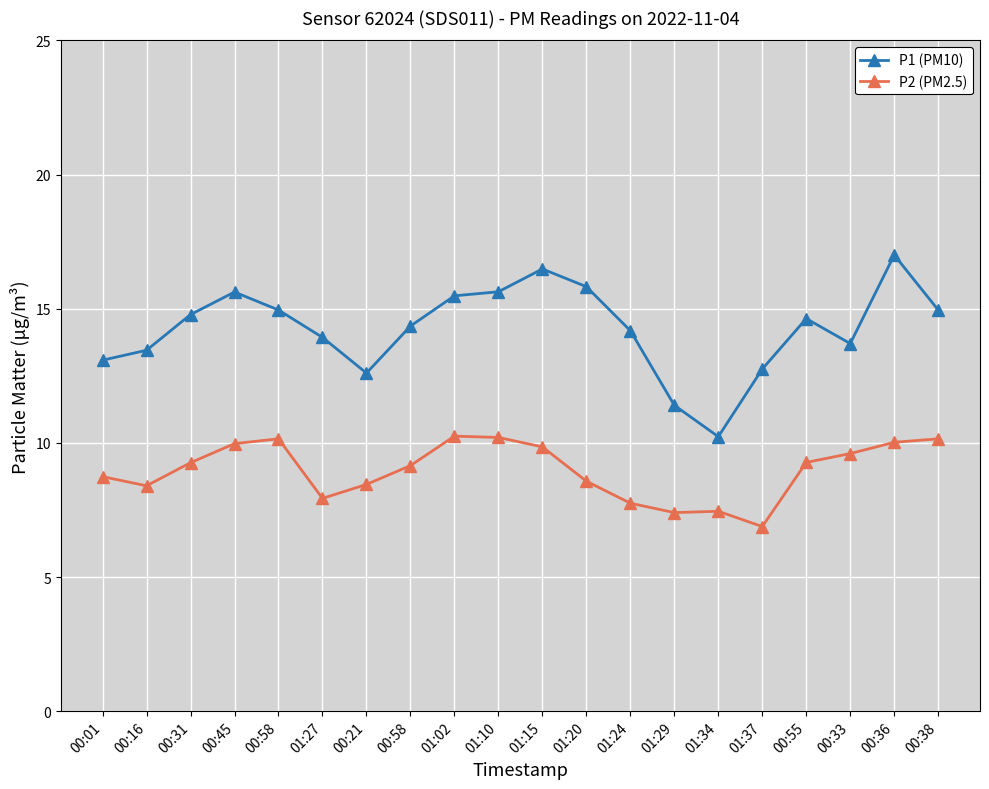

At which category is the sum across all series the highest?

00:36